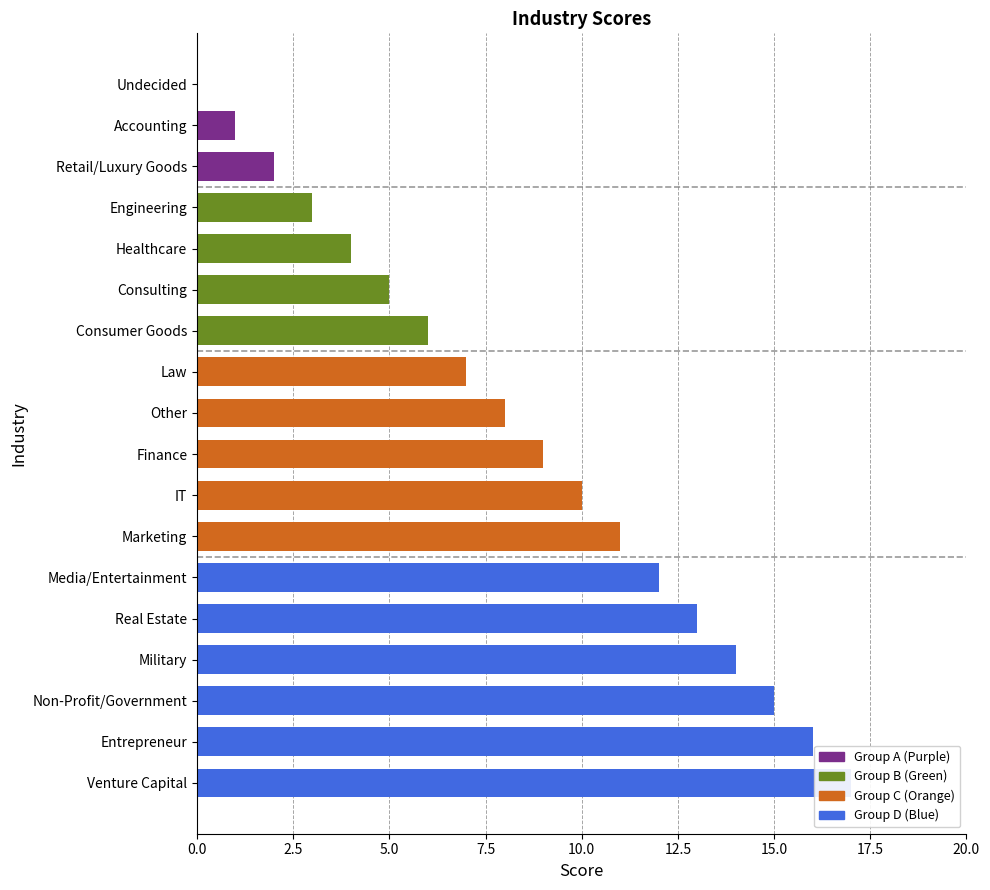

What is the approximate value at Other, to the nearest 5?

10